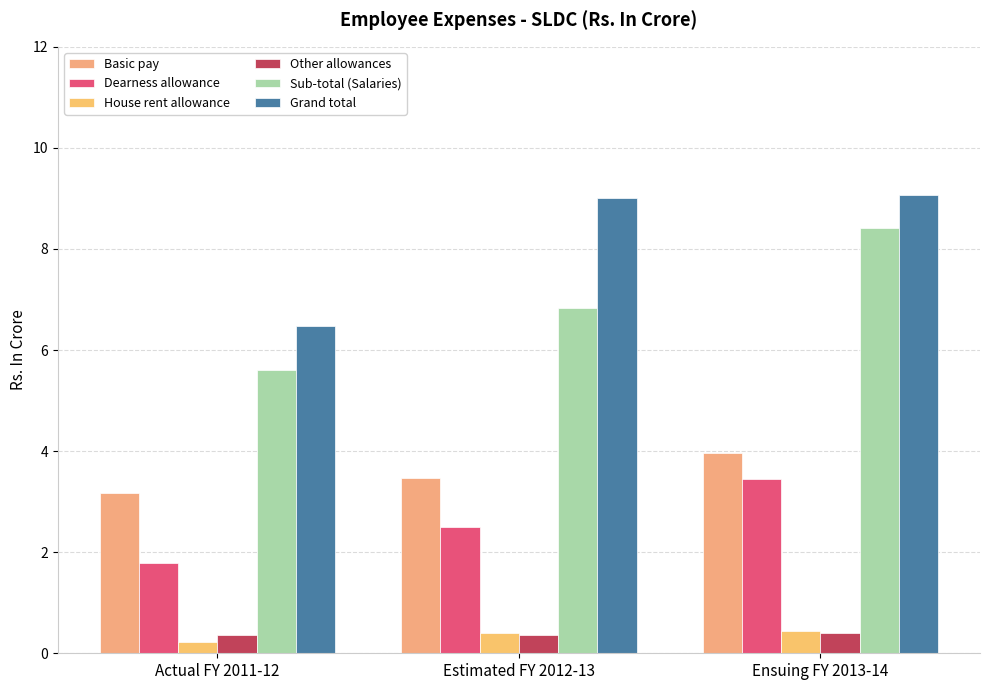

True or false: Sub-total (Salaries) has a value of 12.9 at Ensuing FY 2013-14.

False